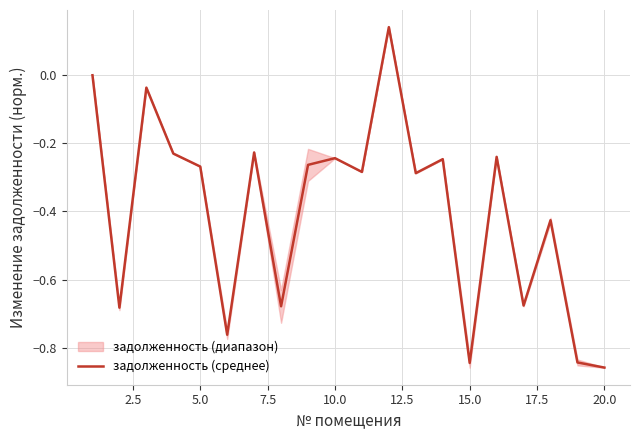

Is it true that задолженность (среднее) equals -1.4 at 15.0?

False